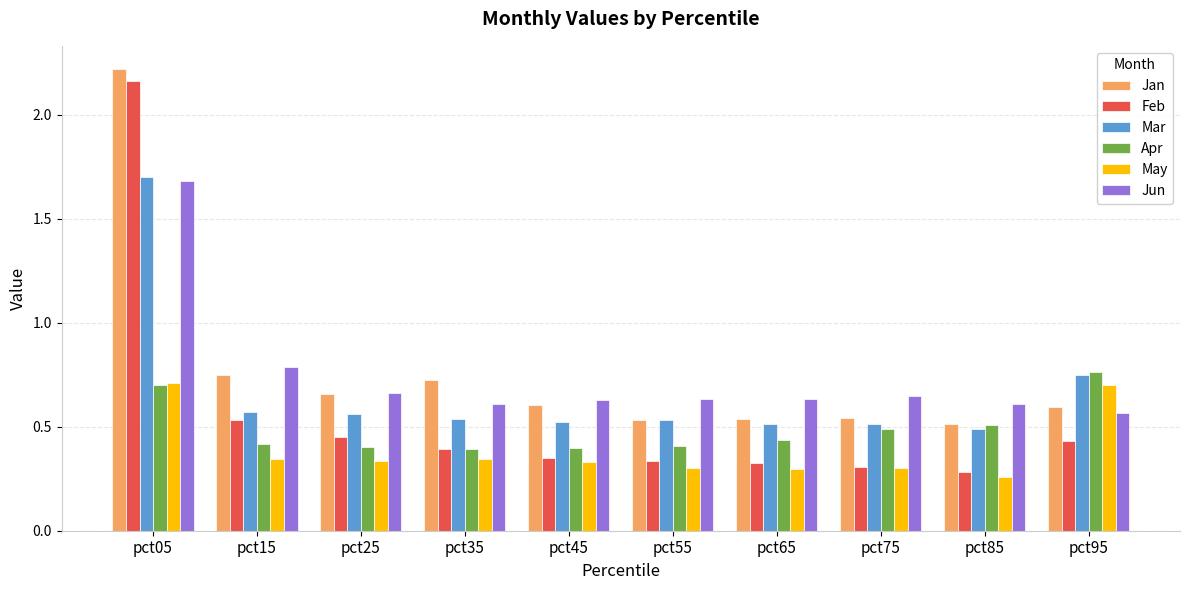

Which series has the largest range (max minus min)?

Feb